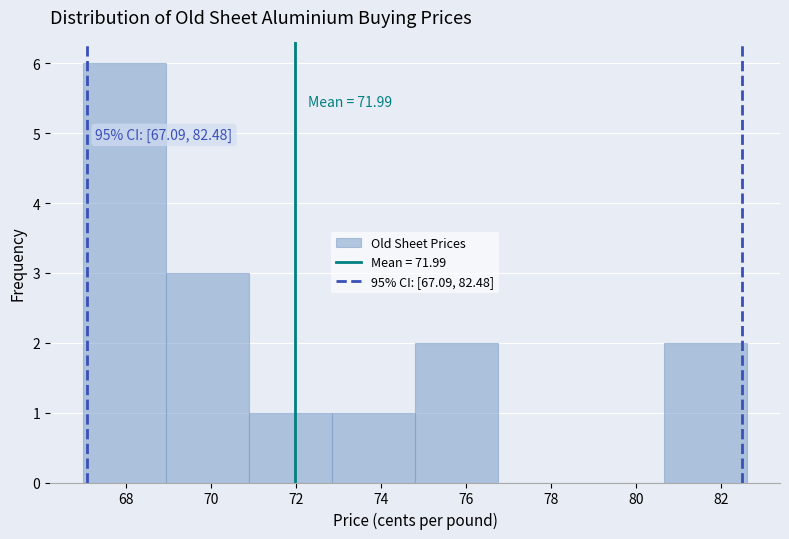

Over which range of the x-axis is the bar tallest?

67.00 to 68.95